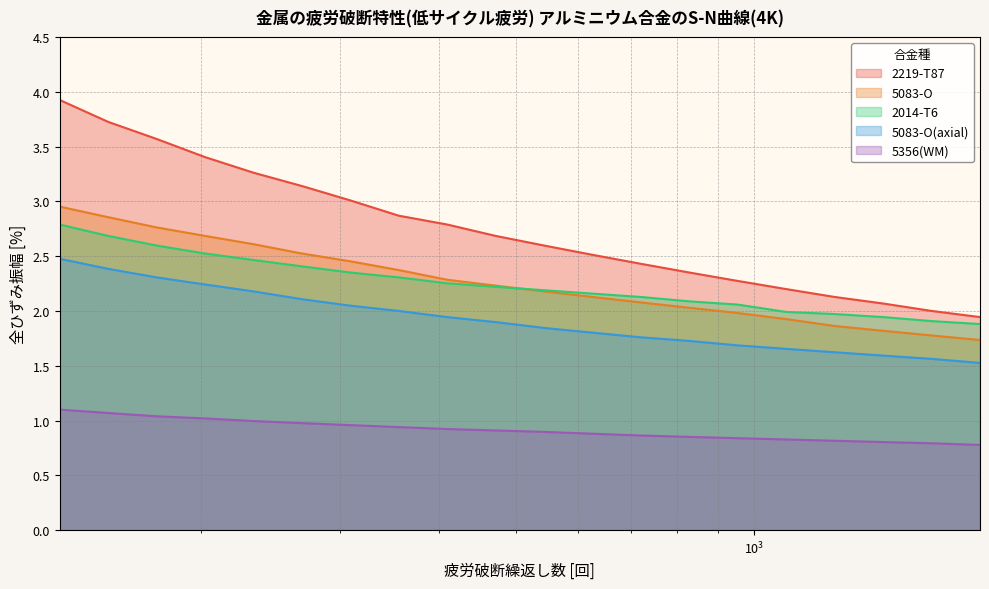

List the labels in order of 2219-T87 value, smallest first.

1930.69772888325, 1676.83293681101, 1456.34847750124, 1264.8552168553, 1098.54114198756, 954.095476349994, 828.642772854684, 719.685673001152, 625.055192527398, 542.867543932386, 471.486636345739, 409.491506238043, 355.648030622313, 308.884359647748, 268.269579527972, 232.995181051537, 202.358964772516, 175.751062485479, 152.641796717523, 132.571136559011